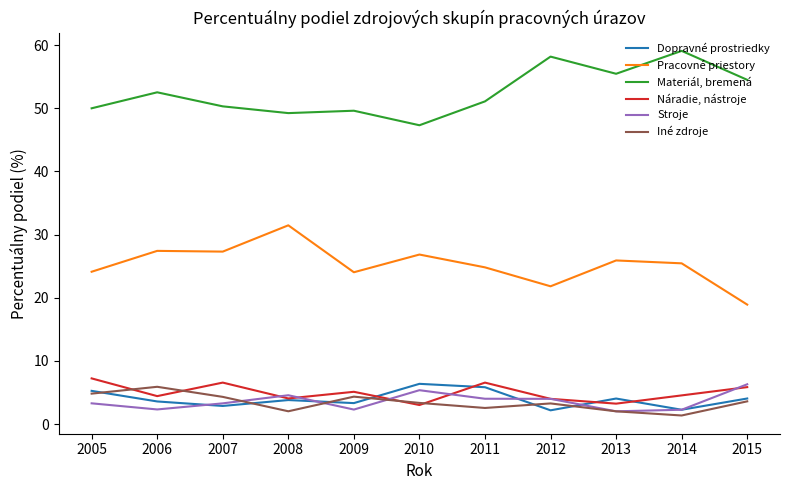

What is the highest value of the Stroje series?

6.3